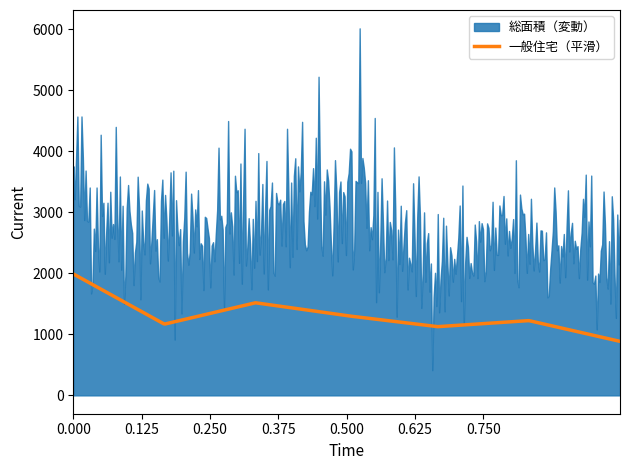

What is the maximum value for 一般住宅（平滑）?

1990.0